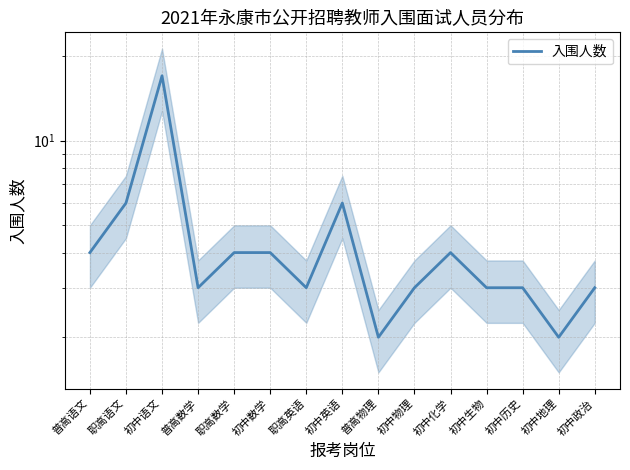

What is the value of the 1st point from the left?

4